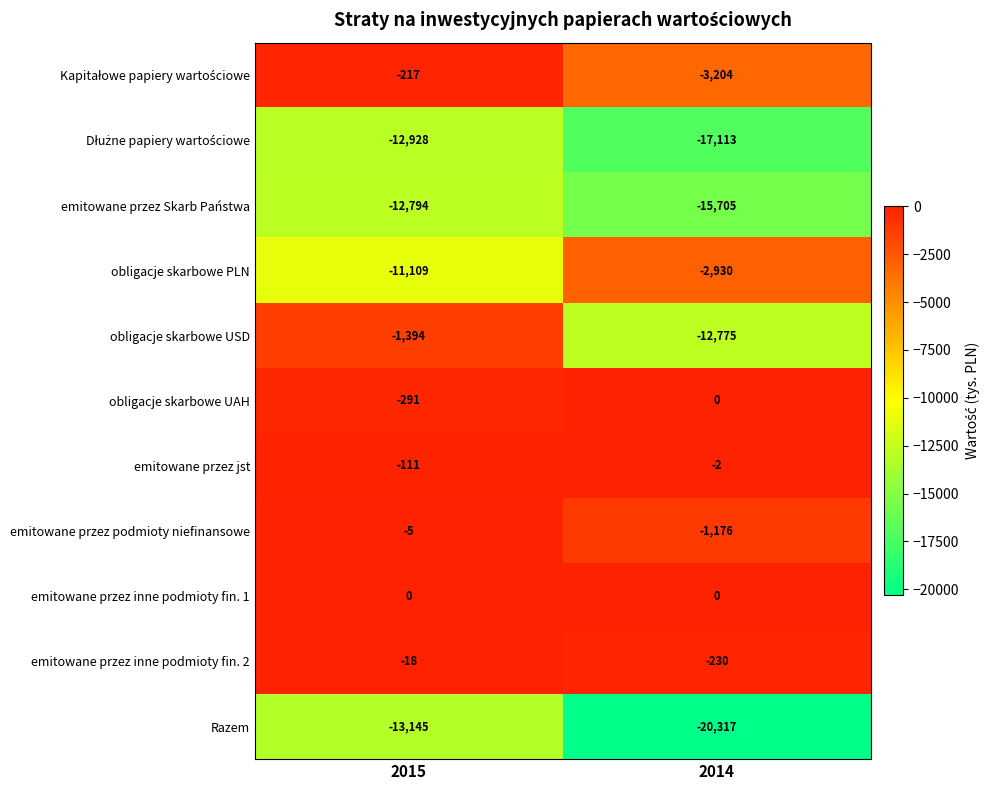

What is the difference between the highest and lowest values at 2015?

13145